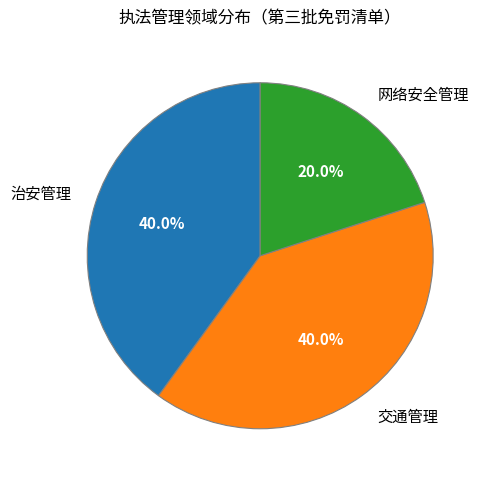

Count the number of slices in the pie.

3